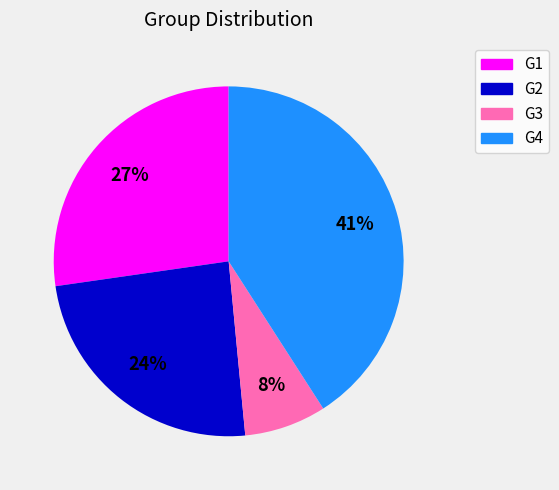

What is the smallest slice in the pie chart?

G3